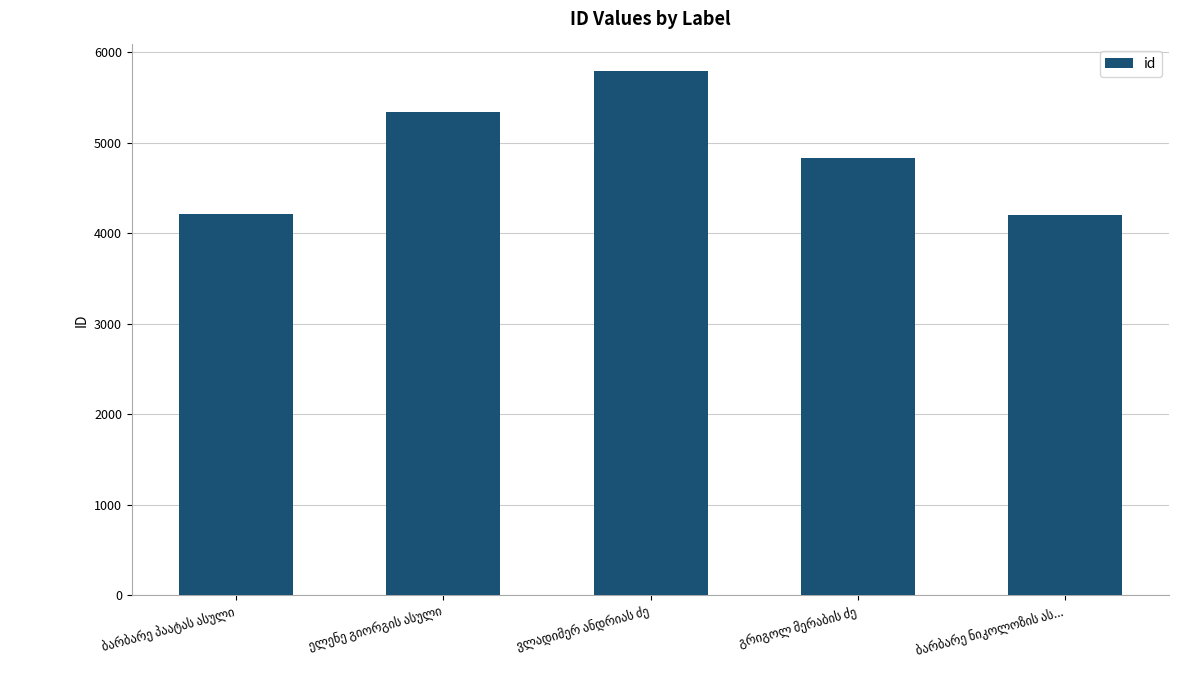

What is the difference between the second highest and minimum values?

1134